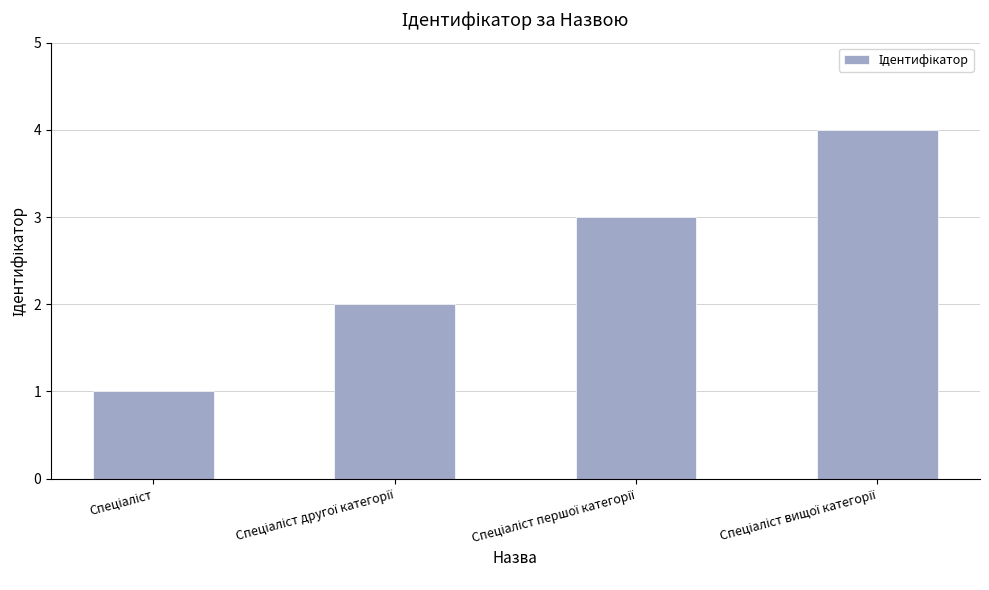

What is the greatest value displayed?

4